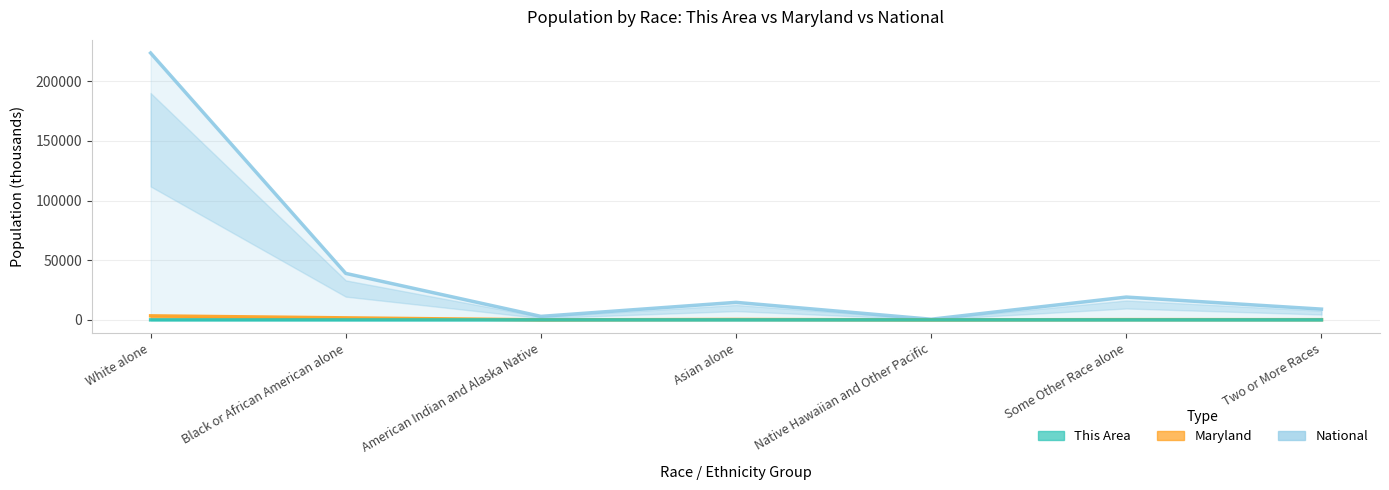

Is the value of This Area at Asian alone greater than the value of National at Black or African American alone?

No